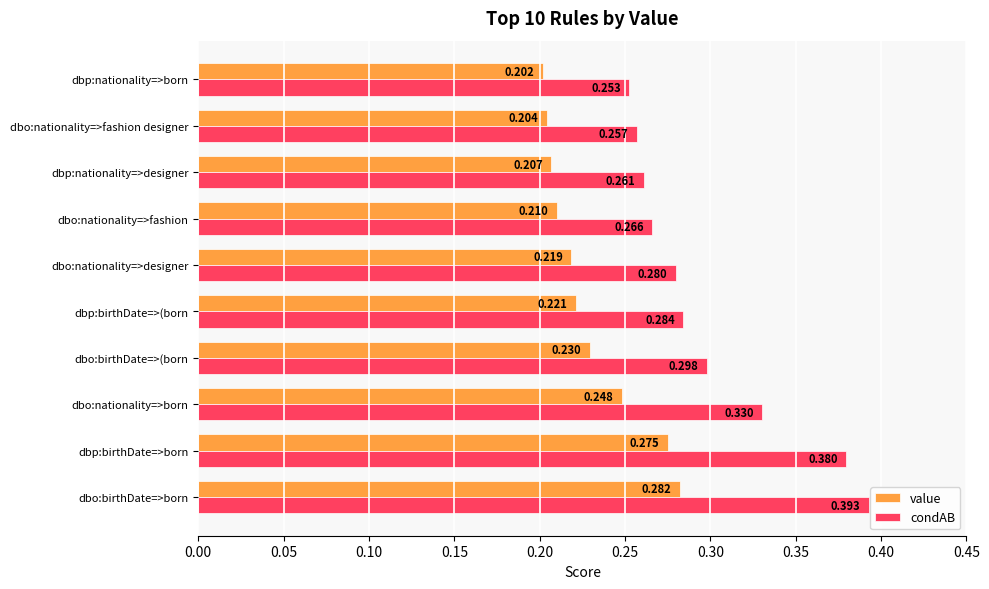

What are all the series names shown in the legend?

value, condAB